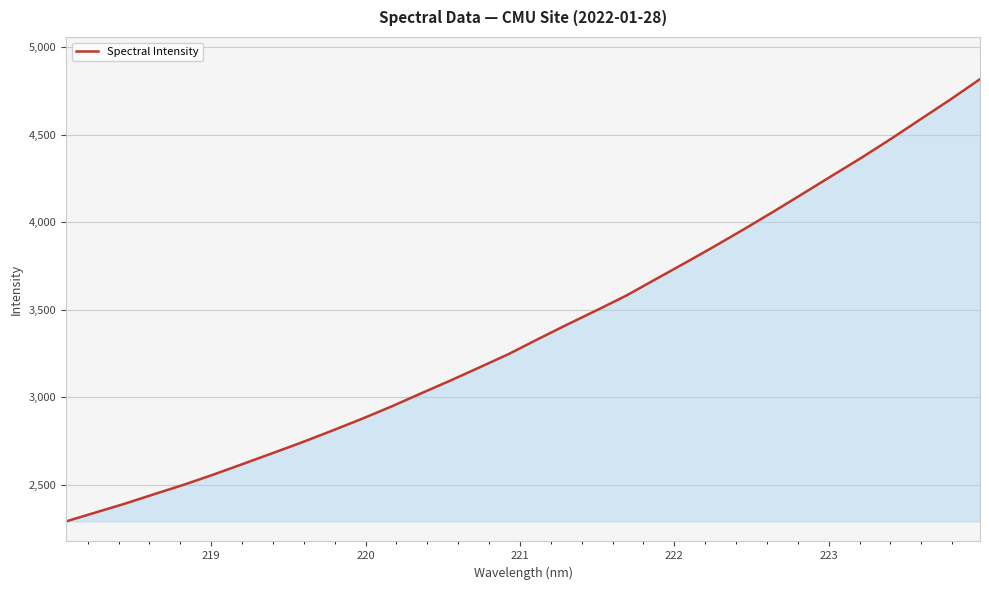

How many distinct data groups are displayed?

1